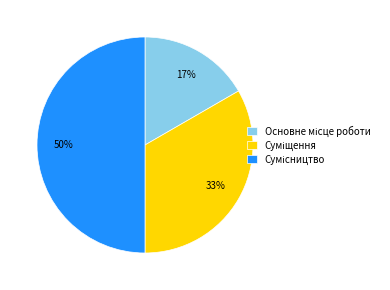

To the nearest percent, what is the difference between the largest and smallest slice percentages?

33%